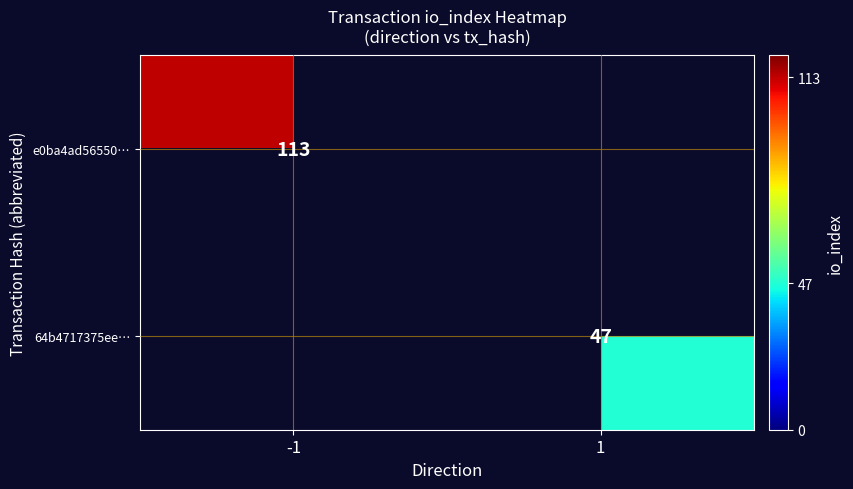

The value of e0ba4ad56550… at -1 is 113. True or false?

True